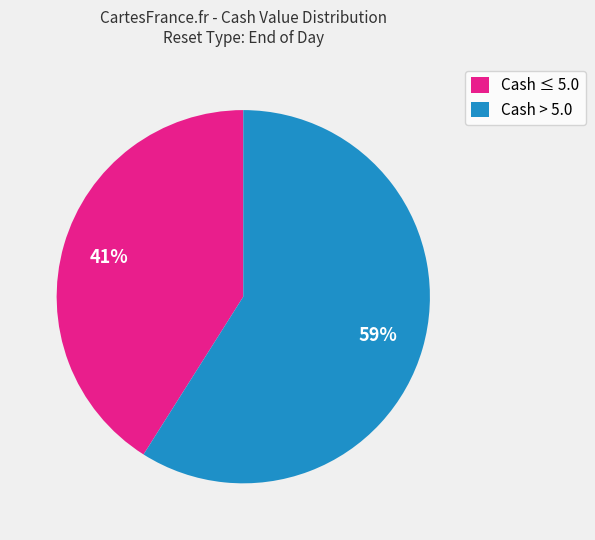

Is the sum of Cash > 5.0 and Cash ≤ 5.0 greater than half?

Yes